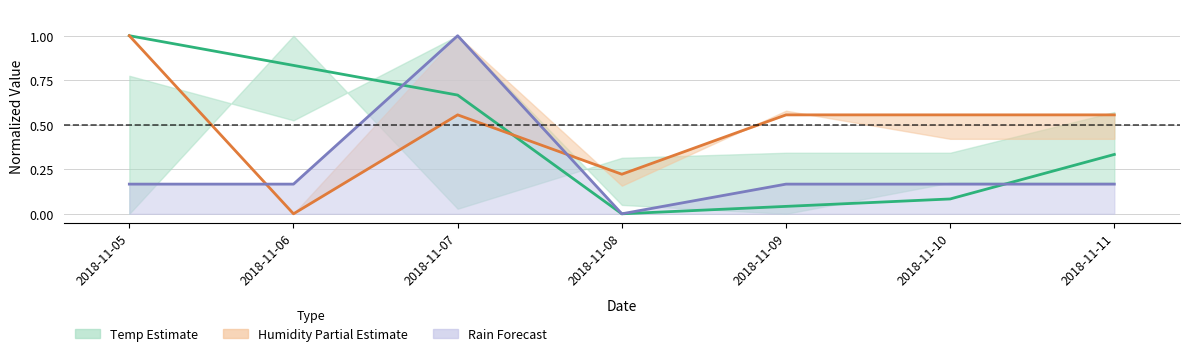

What is the difference between the maximum and minimum values in the Temp MED series?

1.0